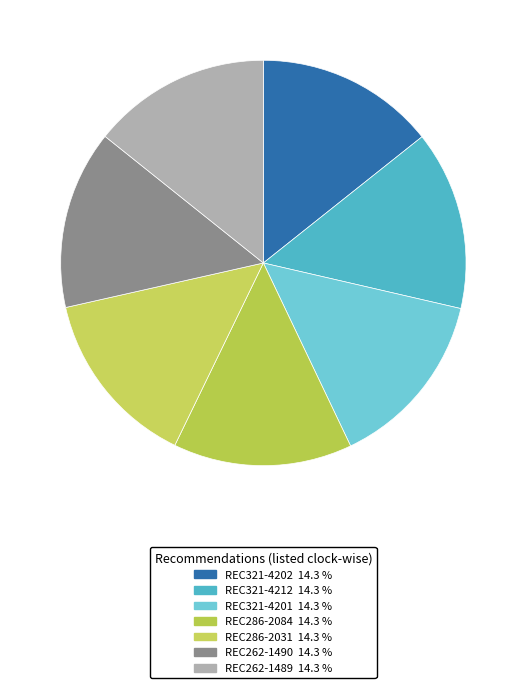

What is the ratio of the value at REC262-1489 to the value at REC262-1490?

1.0